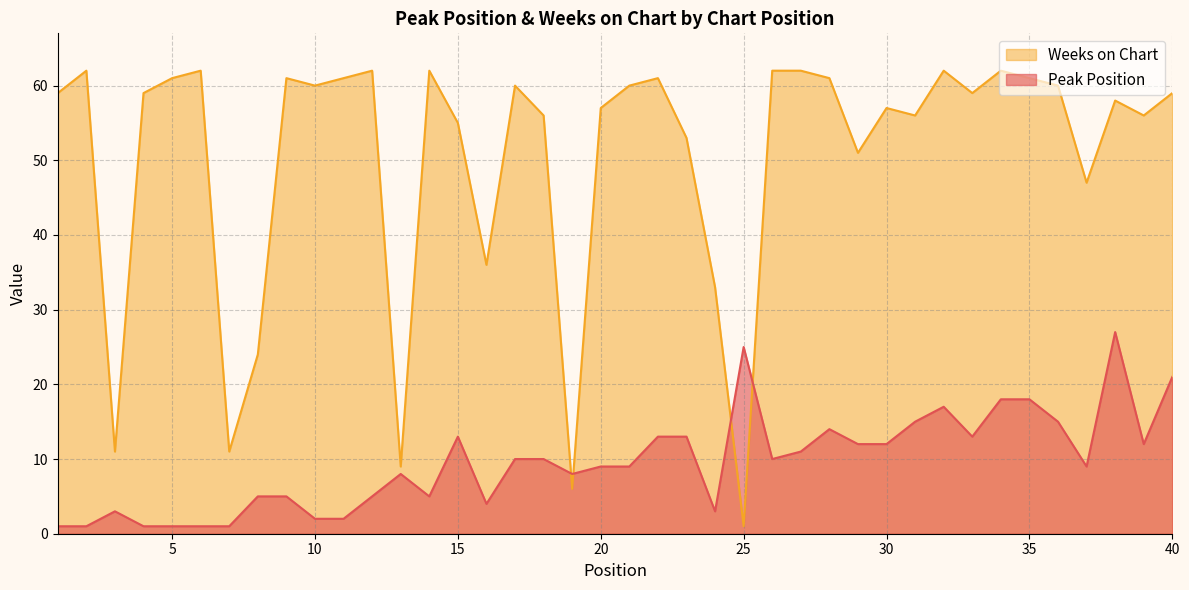

After their last crossing, which series has the higher values: Weeks on Chart or Peak Position?

Weeks on Chart